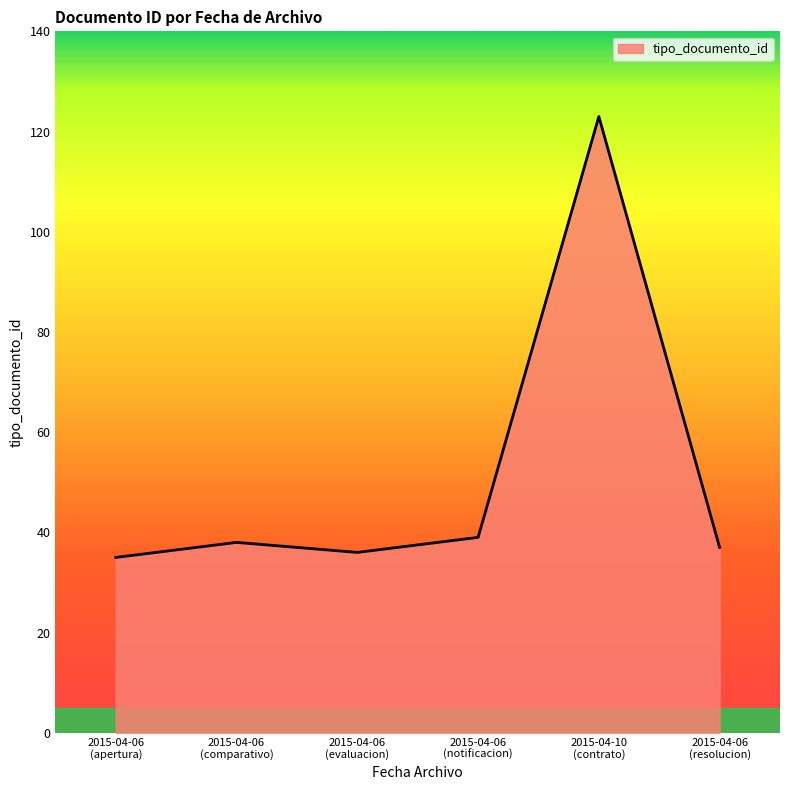

How many lines are shown in the chart?

1